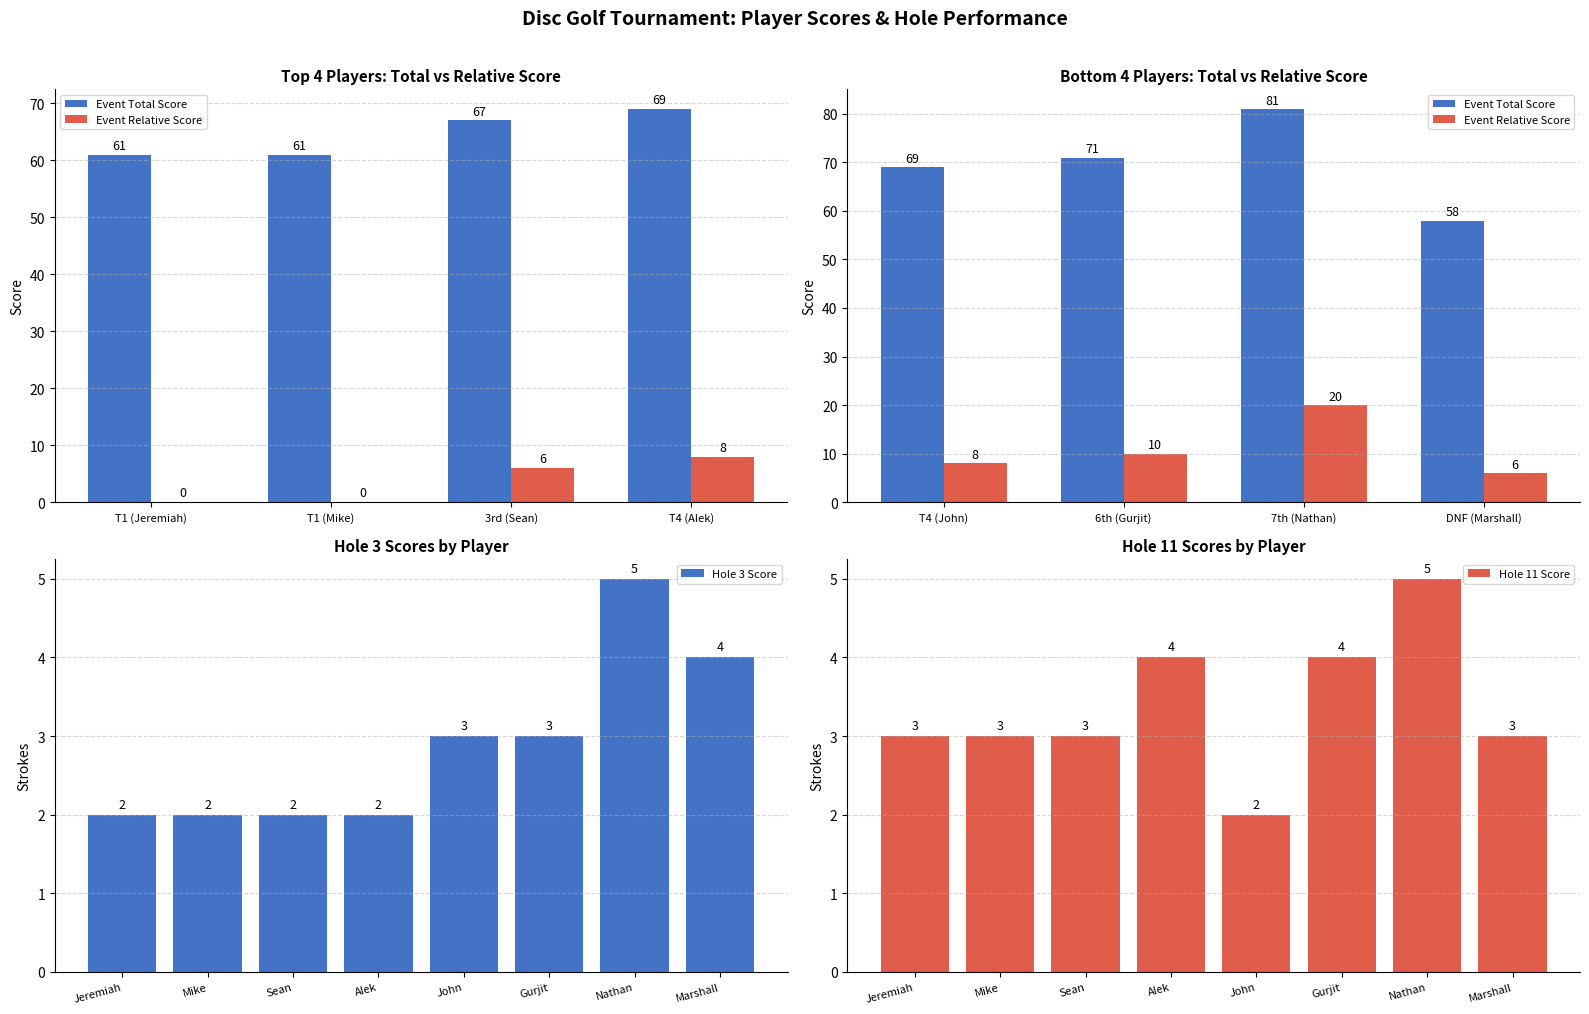

What position from the left is 6?

7